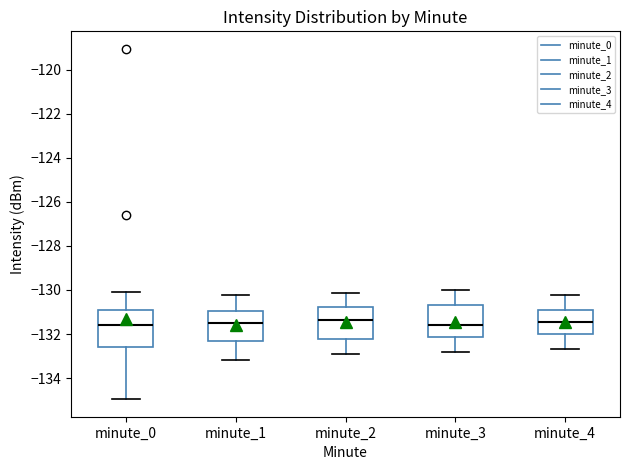

Where does the upper whisker of the box for minute_1 end on the y-axis? The values are not printed on the chart, so give them approximately, as read against the axis.

-130.2